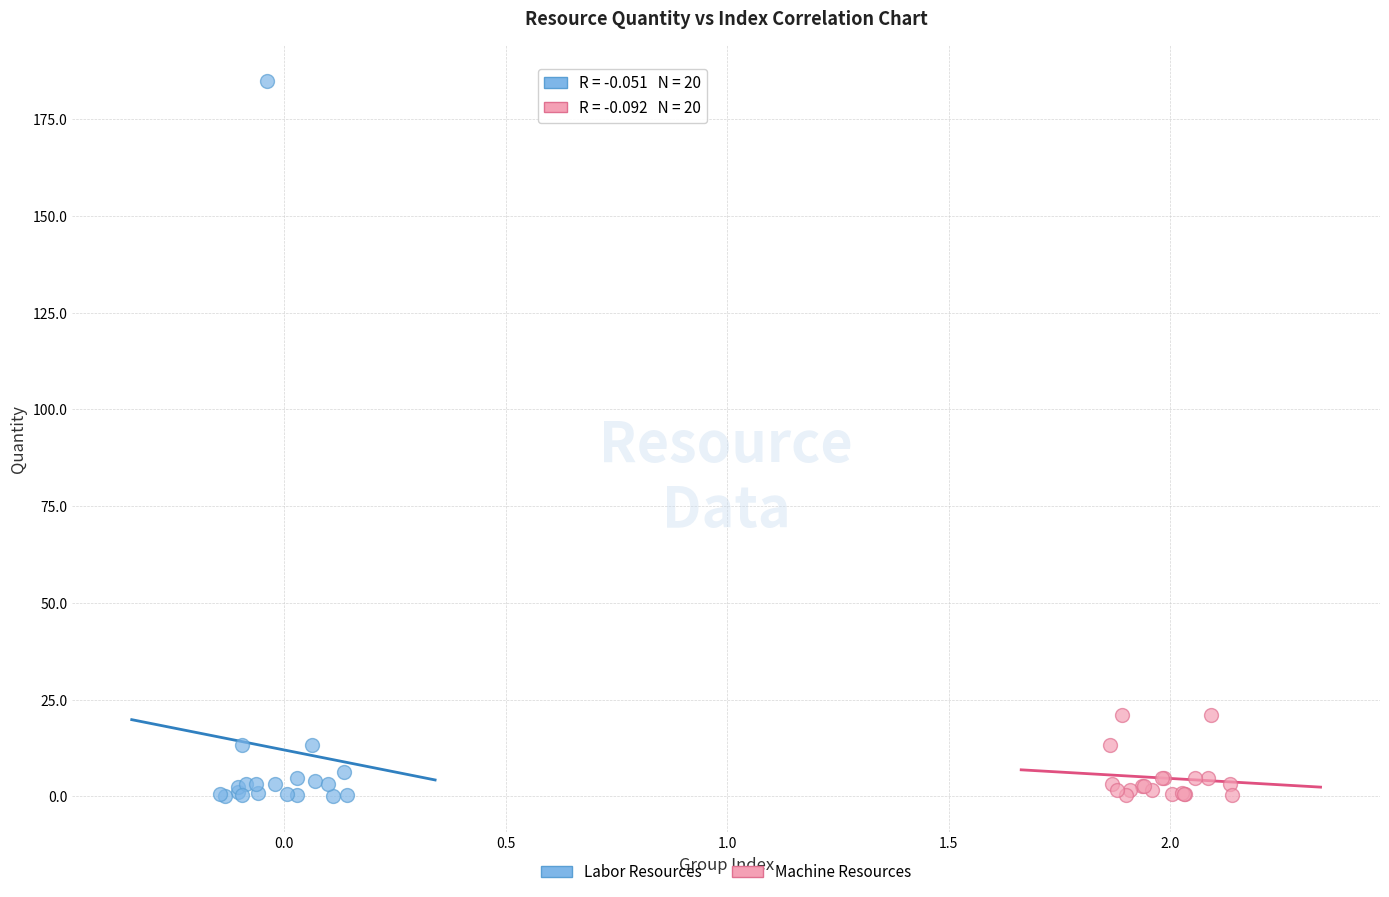

Which series has the largest Y range (max minus min)?

Labor Resources